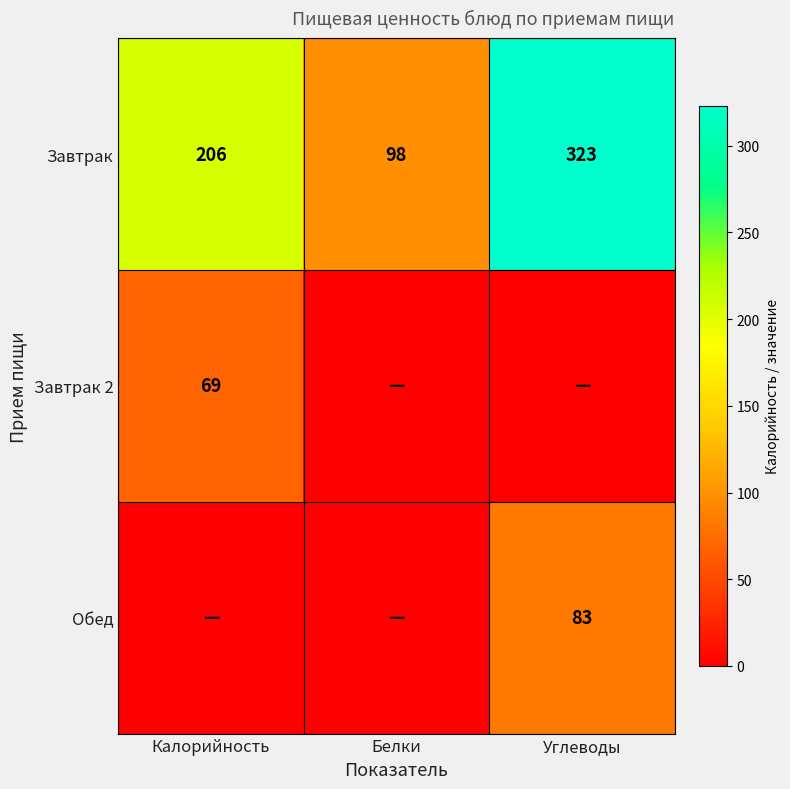

What is the difference between the maximum and minimum values in the Завтрак series?

225